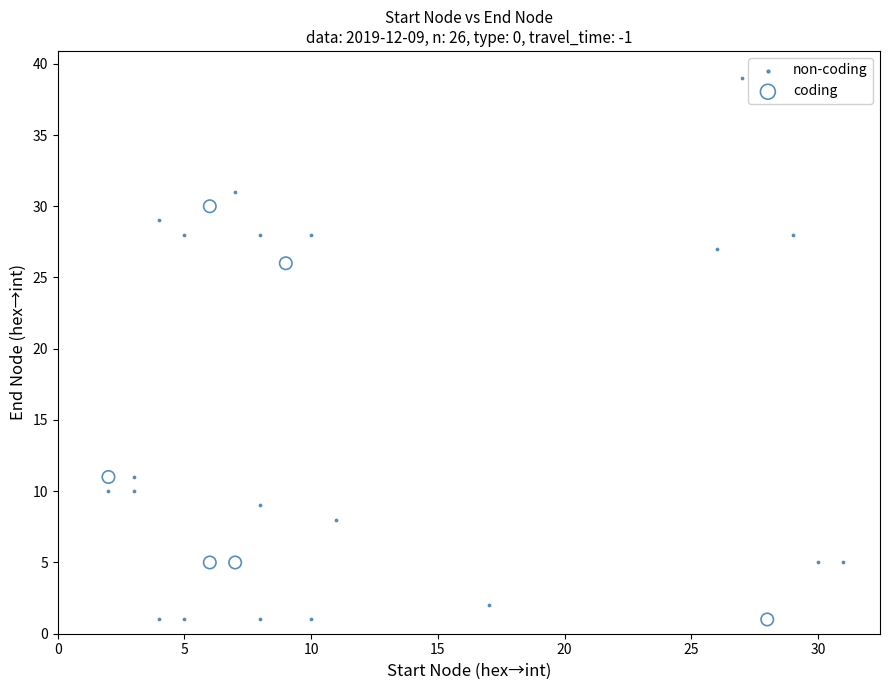

What are all the series names shown in the legend?

non-coding, coding